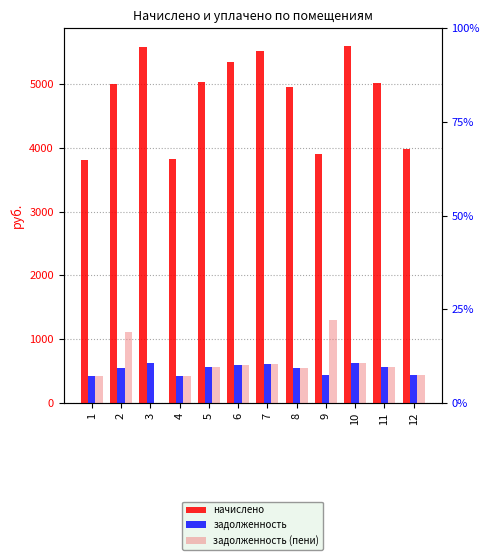

Reading left to right, extract all data points from this chart.

начислено: 3809.1	4994.6	5589.4	3832.1	5026.9	5346.4	5521.9	4958.6	3896.7	5595.8	5023.3	3989.1
задолженность: 423.2	555.1	621.0	425.8	558.5	594.0	613.5	551.0	433.0	621.8	558.1	443.2
задолженность (пени): 423.2	1110.1	0.0	425.8	558.5	594.0	613.5	551.0	1298.9	621.8	558.1	443.2